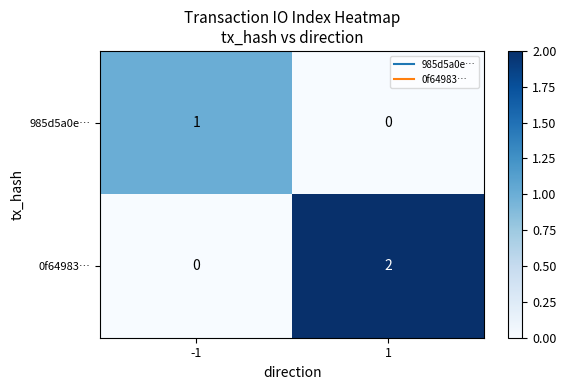

Which series changed the most between -1 and 1?

0f64983…